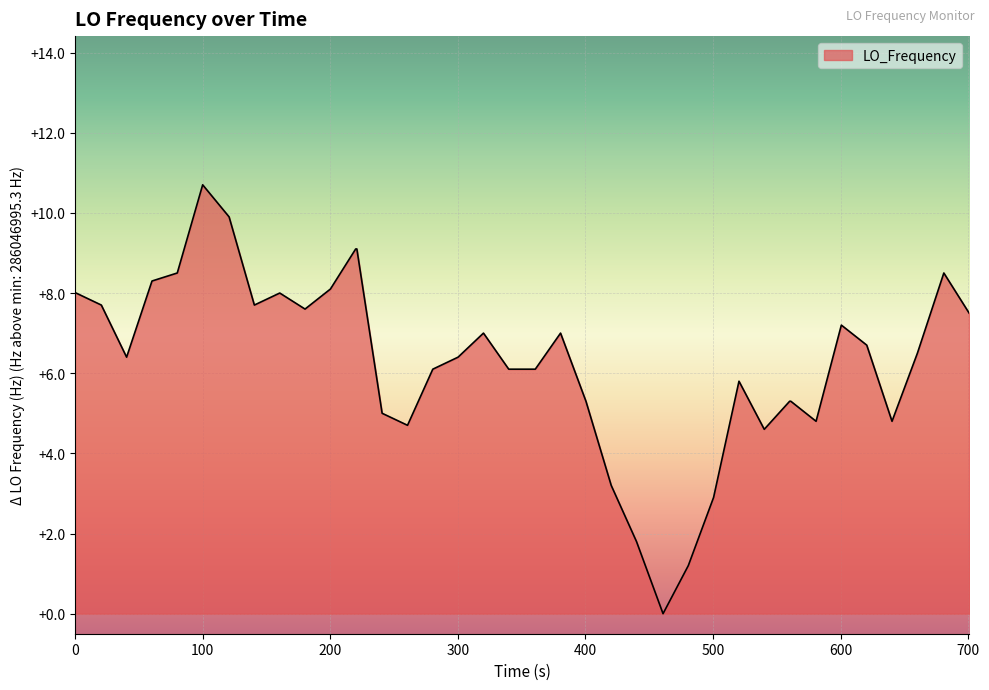

What is the greatest value displayed?

10.7